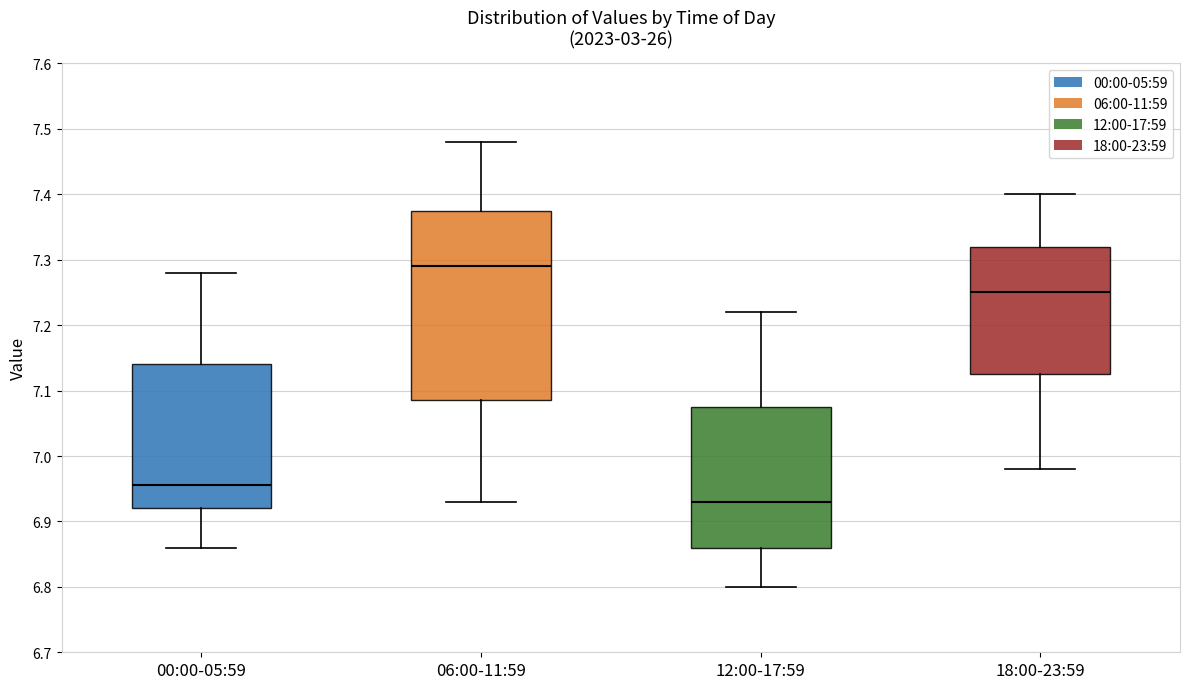

Where is the lower edge of the box for 18:00-23:59 on the y-axis? The values are not printed on the chart, so give them approximately, as read against the axis.

7.13